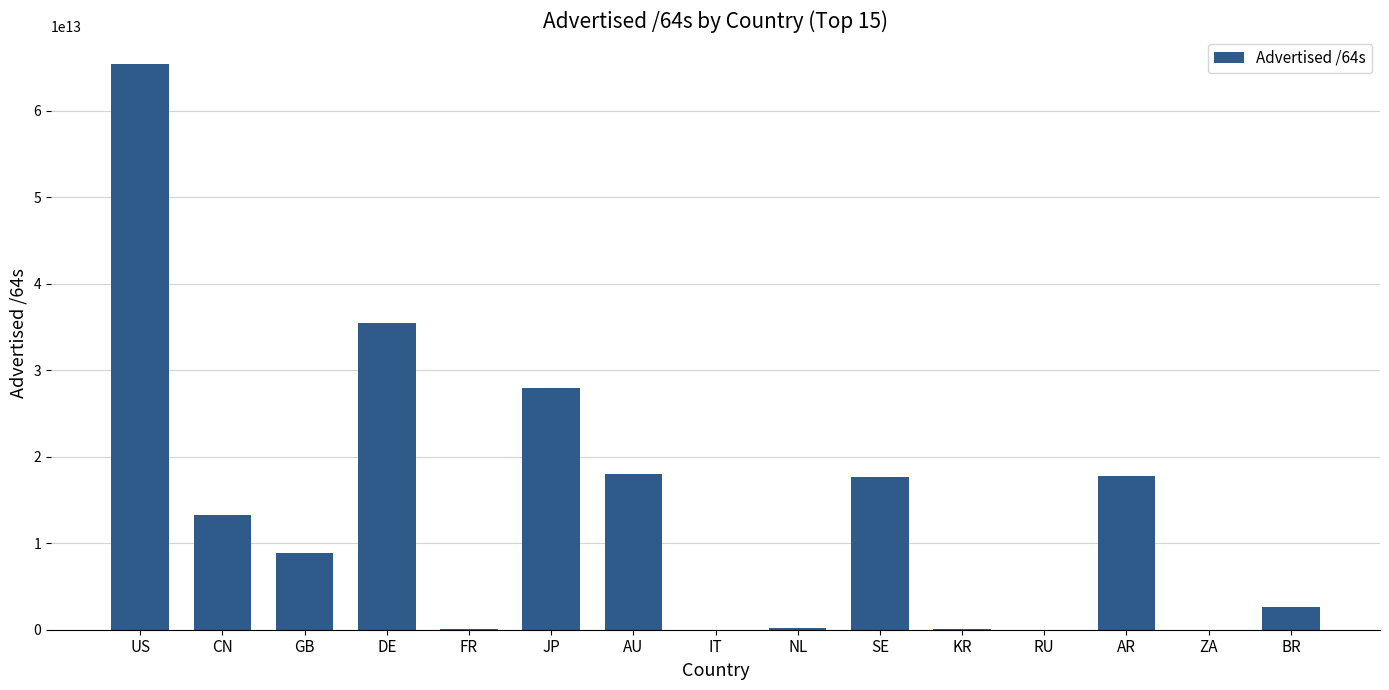

The chart shows a value of 17673790816256 at SE. True or false?

True